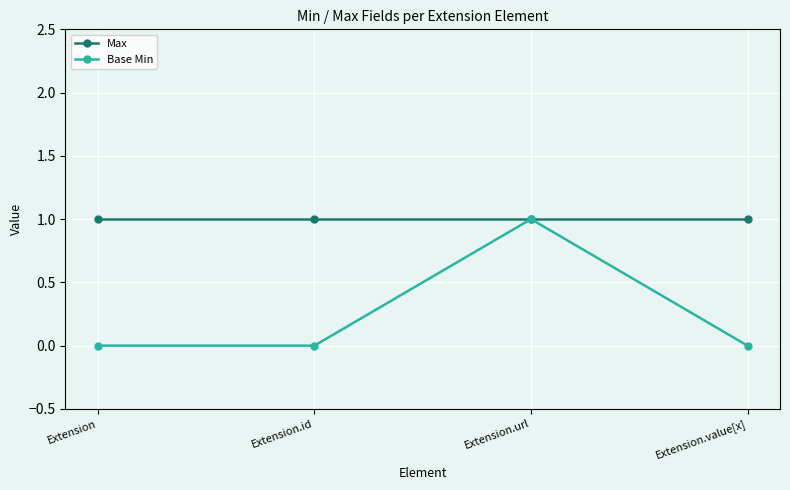

Reading left to right, list all the values displayed in this chart.

Max: Extension=1	Extension.id=1	Extension.url=1	Extension.value[x]=1
Base Min: Extension=0	Extension.id=0	Extension.url=1	Extension.value[x]=0